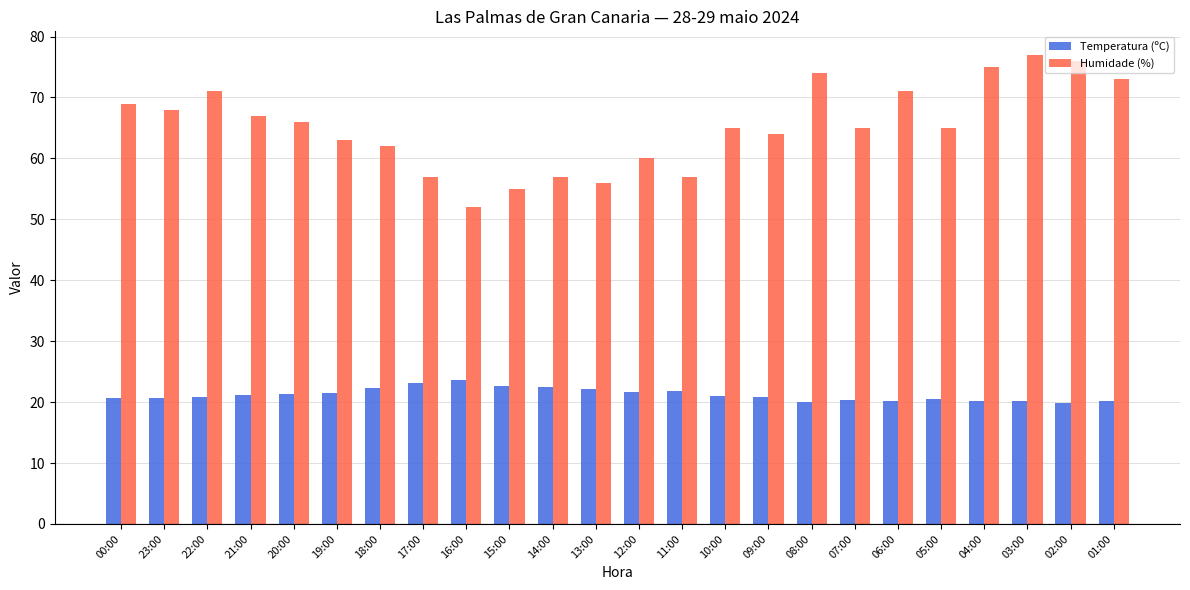

What is the difference between the highest and lowest values at 15:00?

32.4